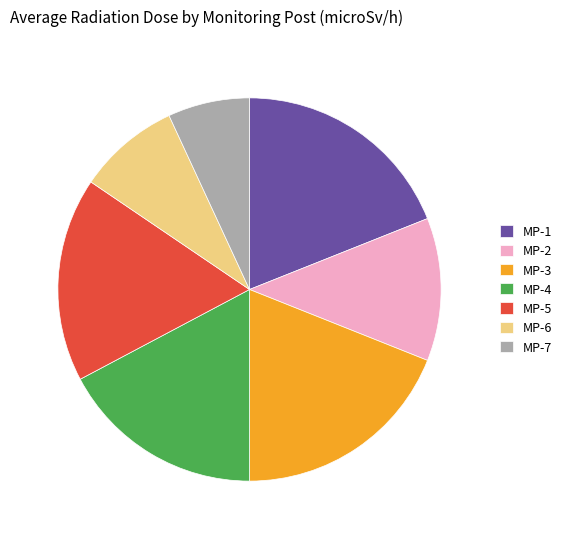

Which category has the smallest portion of the pie?

MP-7